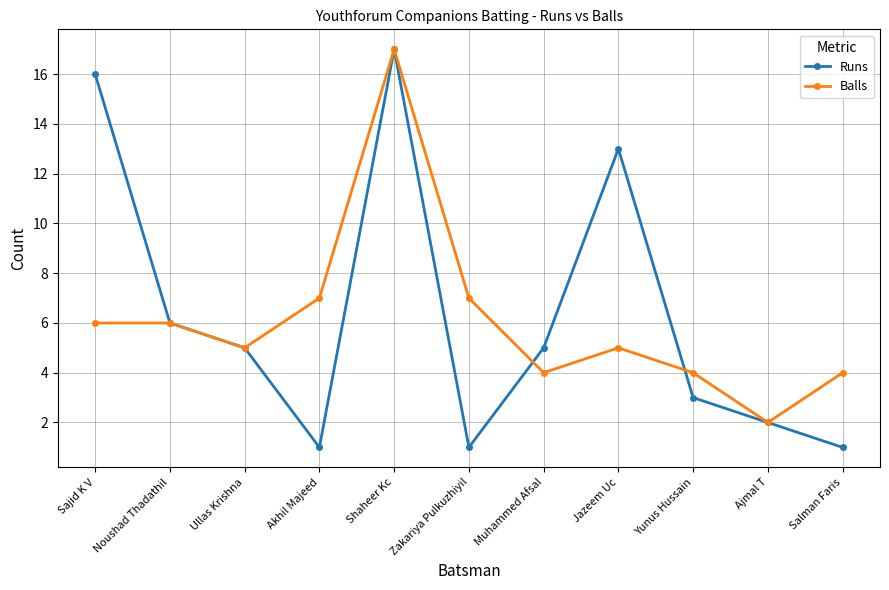

What is the average value of the Balls series?

6